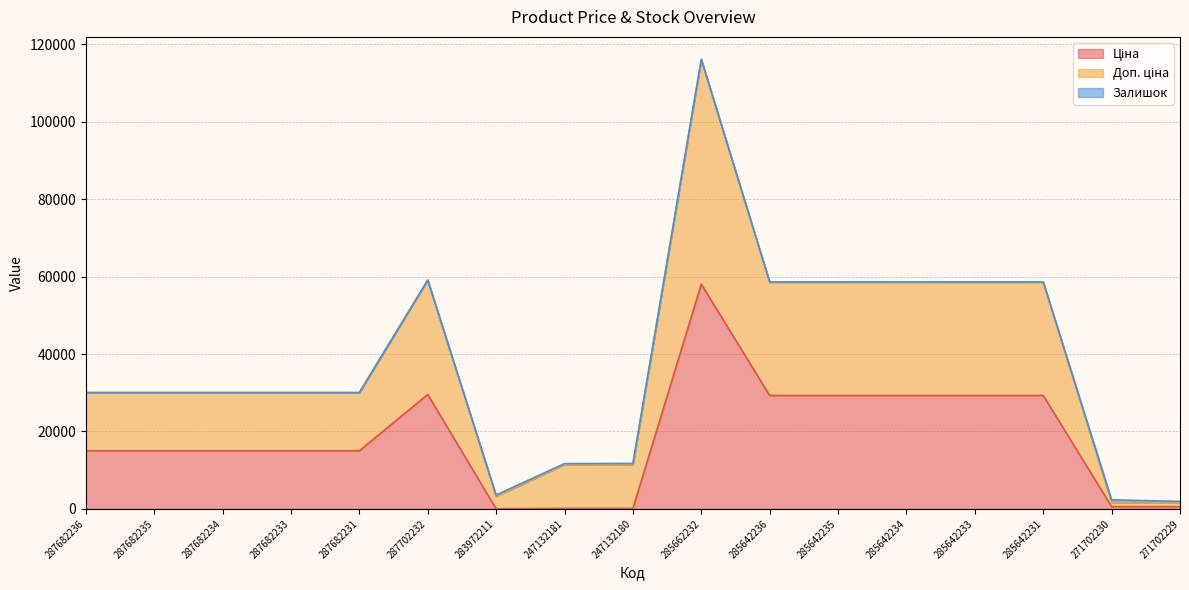

How many interior local valleys does the Ціна series have?

1